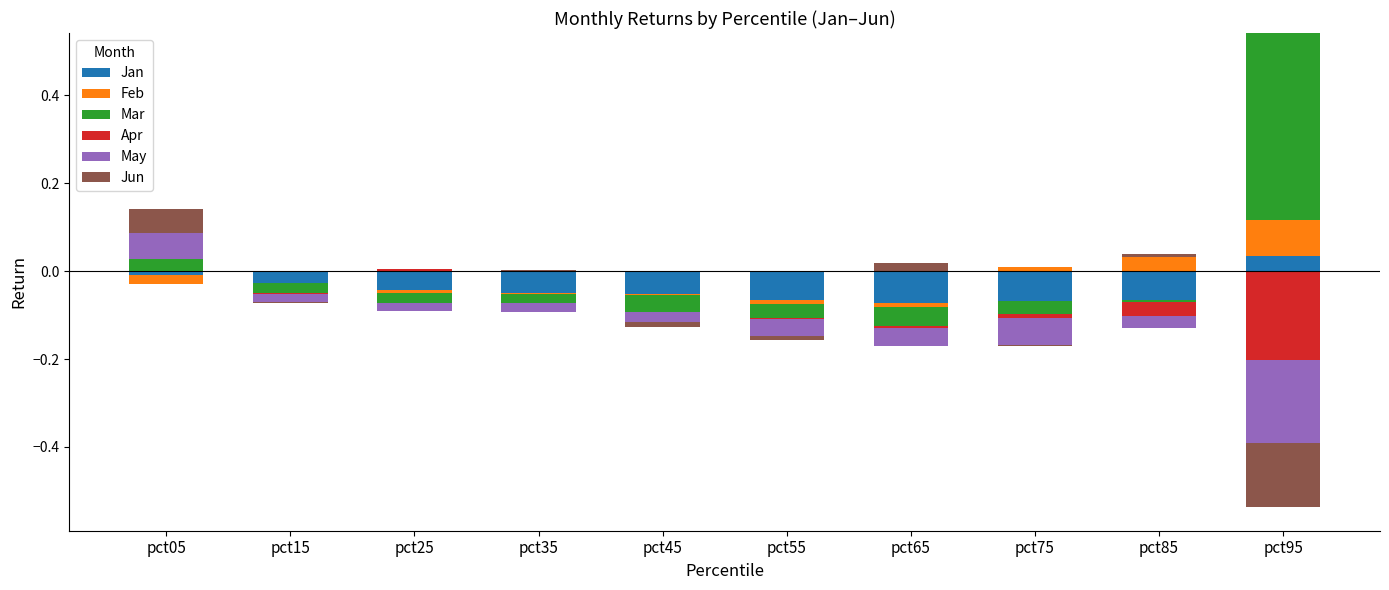

What are all the series names shown in the legend?

Jan, Feb, Mar, Apr, May, Jun